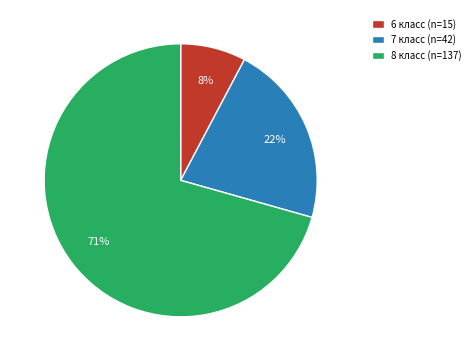

True or false: 6 класс accounts for 1% of the total.

False